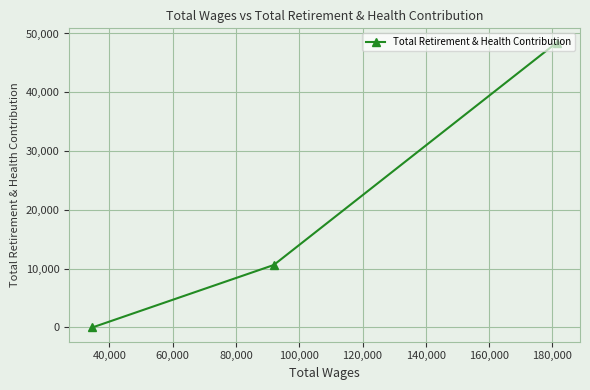

What is the sum of all values?

59072